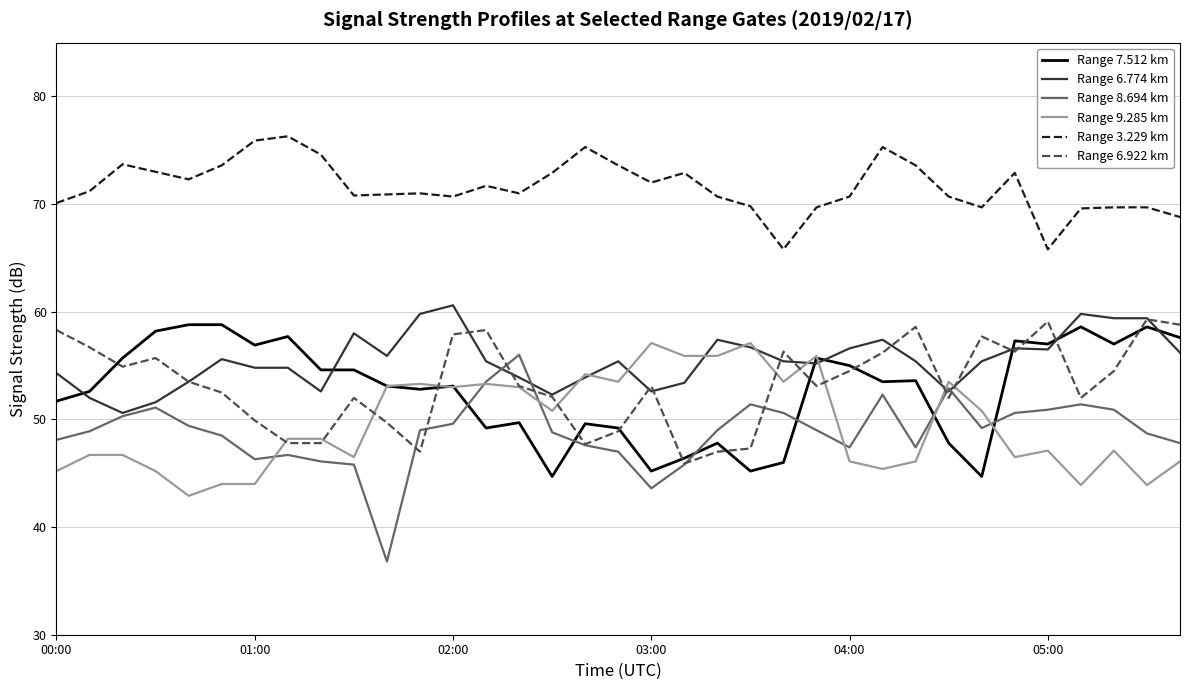

What is the smallest value displayed?

36.8